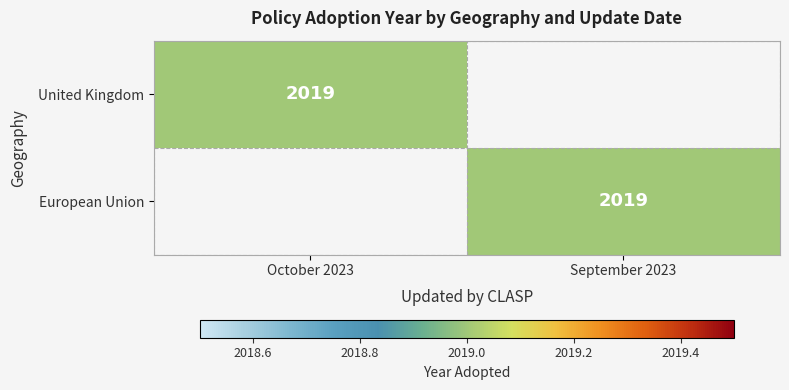

True or false: European Union has a value of 2019 at September 2023.

True